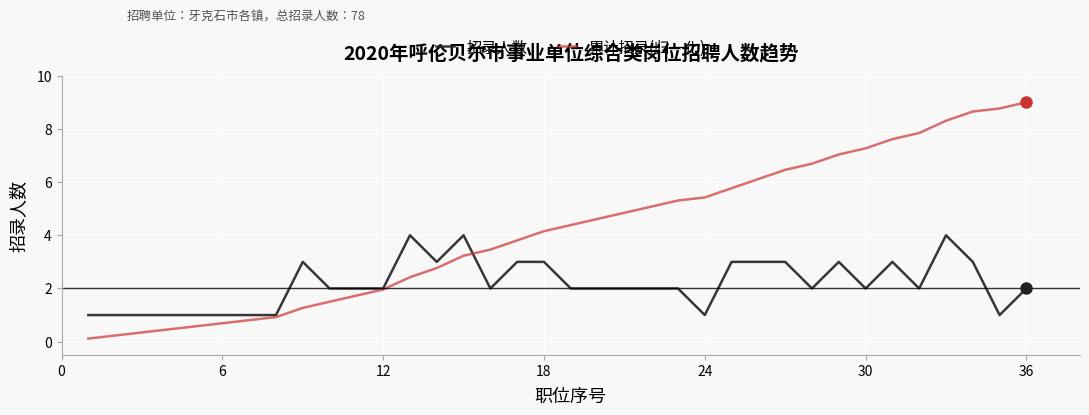

What is the maximum value shown in the chart?

9.0